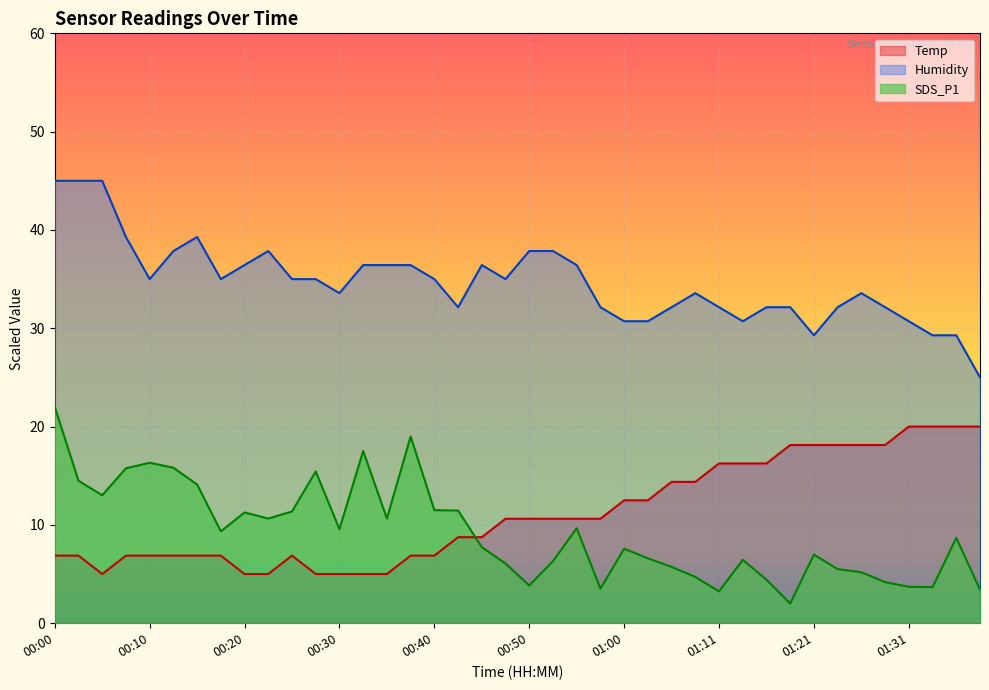

True or false: SDS_P1 and Humidity cross at least once.

False